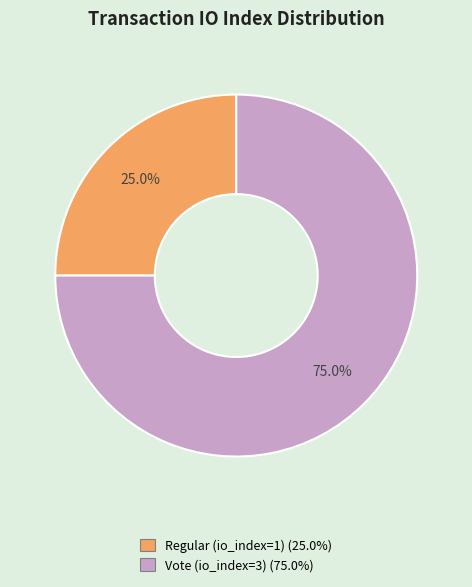

Does Vote (io_index=3) represent more than half of the total?

Yes